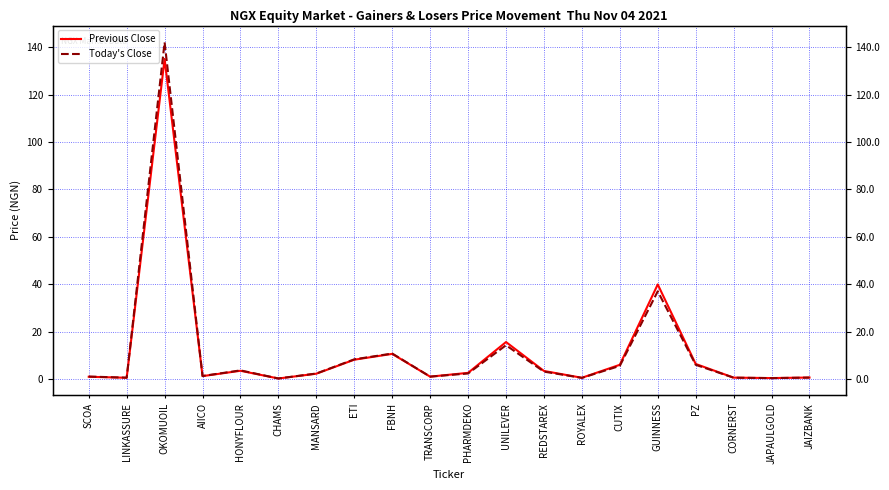

How many lines are shown in the chart?

2